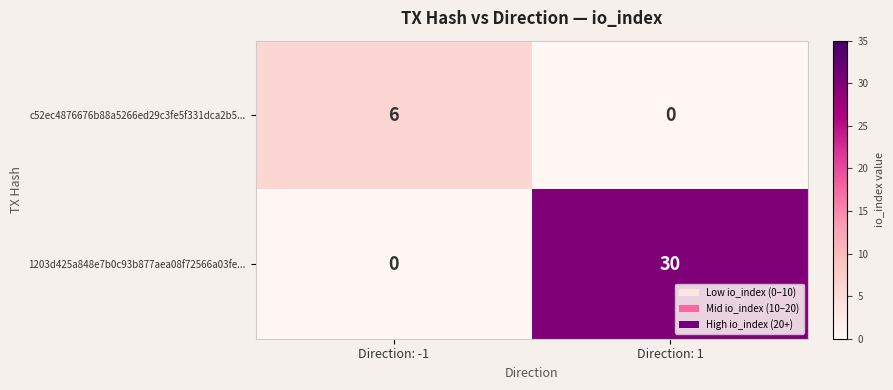

Reading left to right, transcribe all the data shown in this chart.

c52ec4876676b88a5266ed29c3fe5f331dca2b5...: Direction: -1=6	Direction: 1=0
1203d425a848e7b0c93b877aea08f72566a03fe...: Direction: -1=0	Direction: 1=30